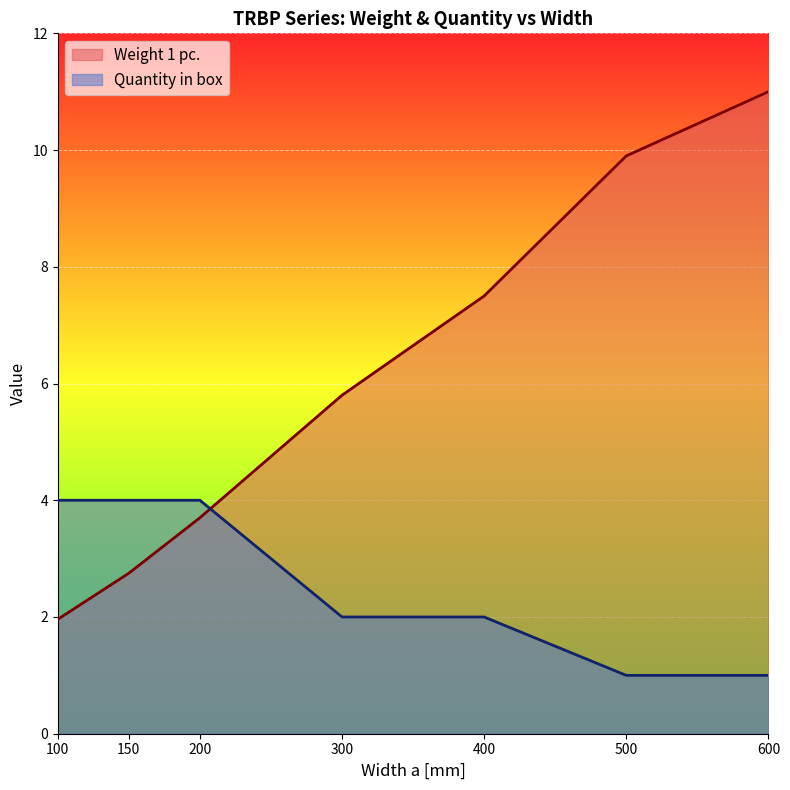

After their last crossing, which series has the higher values: Weight 1 pc. or Quantity in box?

Weight 1 pc.